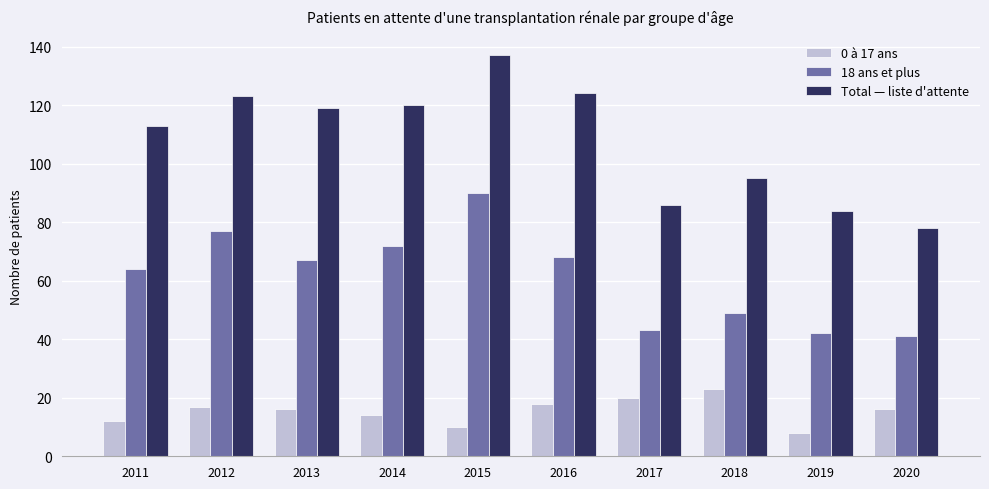

Is it true that 18 ans et plus equals 41 at 2020?

True